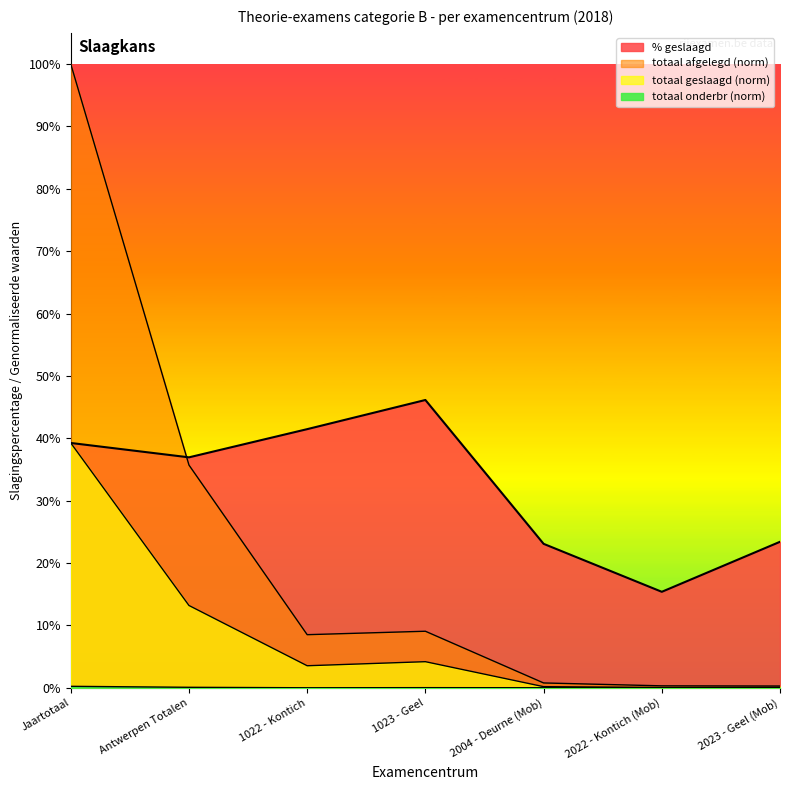

Between Jaartotaal and Antwerpen Totalen, which is larger?

Jaartotaal